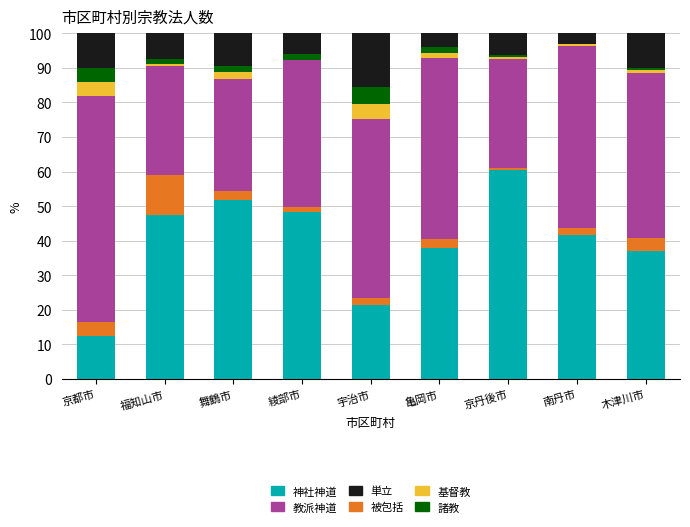

What is the total value across all series at 京都市?

100.0